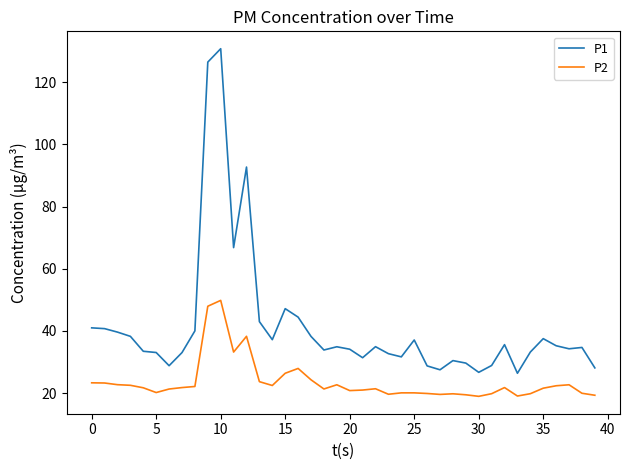

Which series has the largest range (max minus min)?

P1